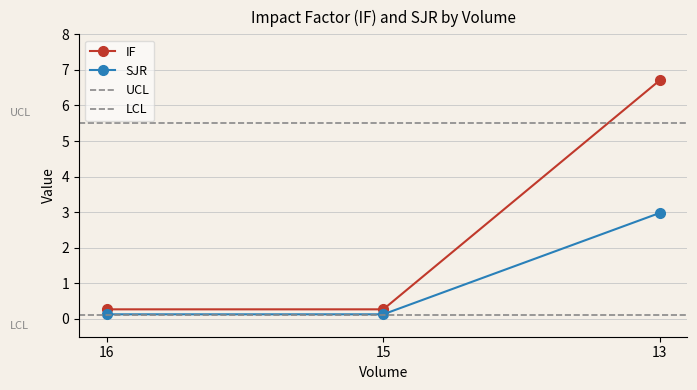

What is the spread (max minus min) of values at 16?

0.1